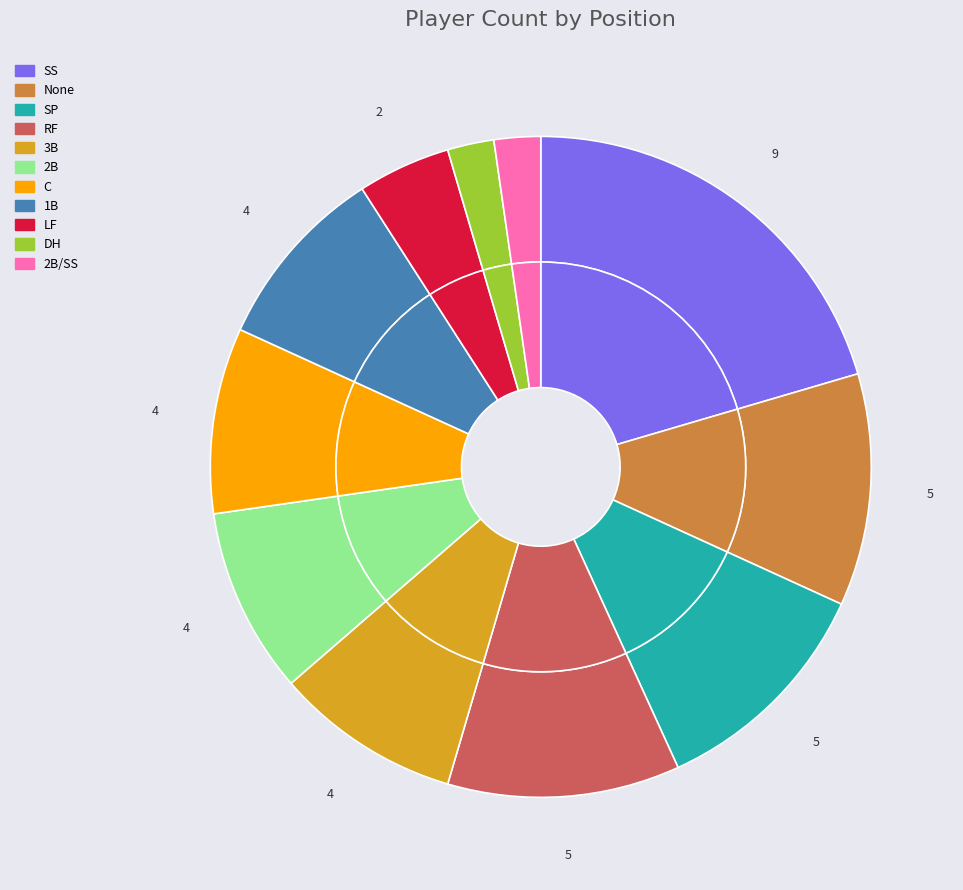

How many segments does this pie chart have?

11